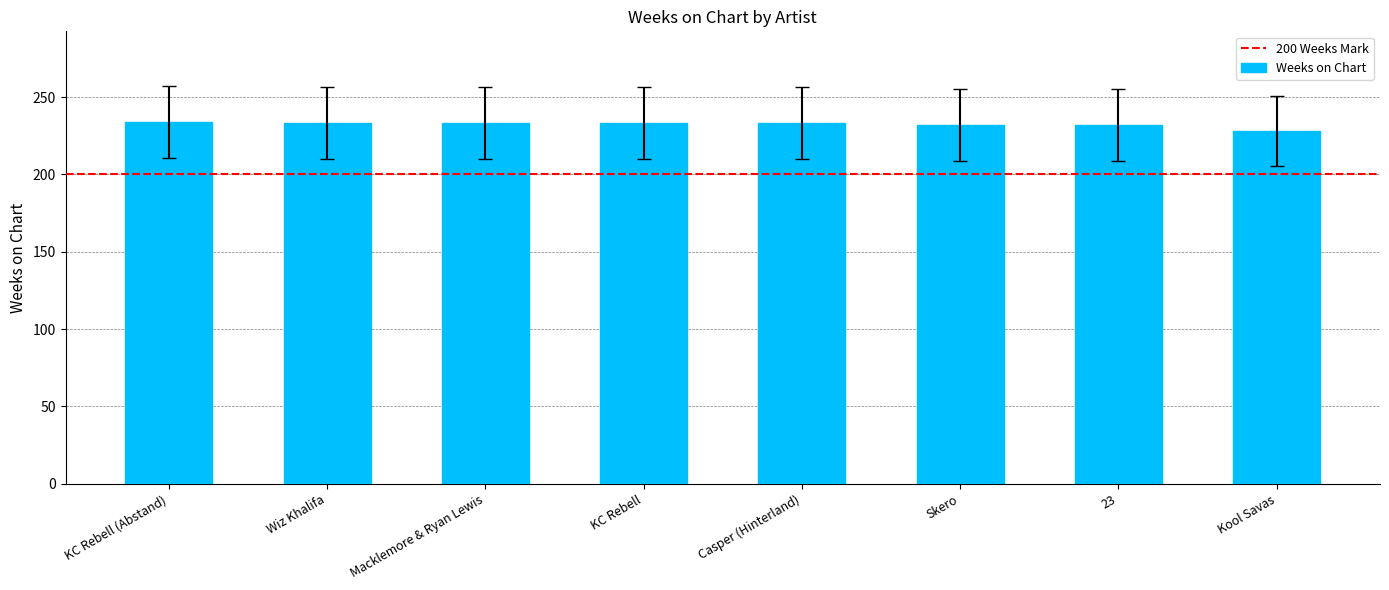

True or false: the data shows 383 at KC Rebell.

False